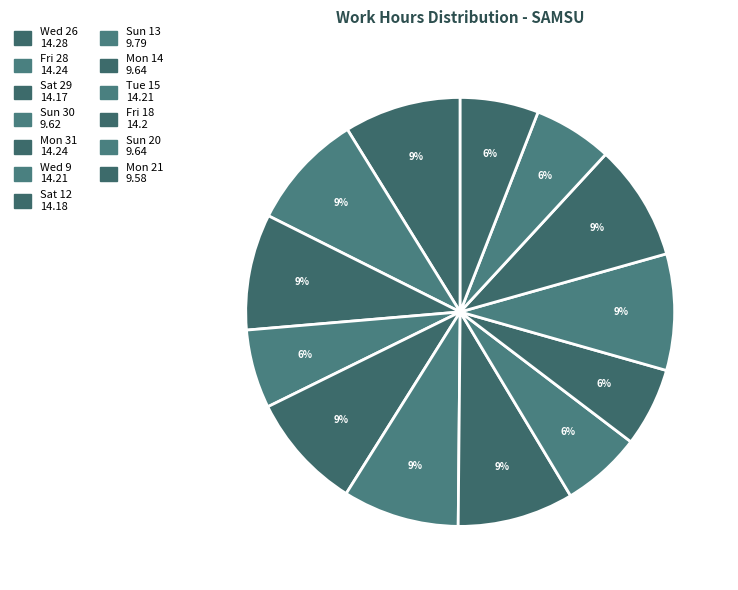

Which has a higher value, Fri 18 or Sat 29?

Fri 18